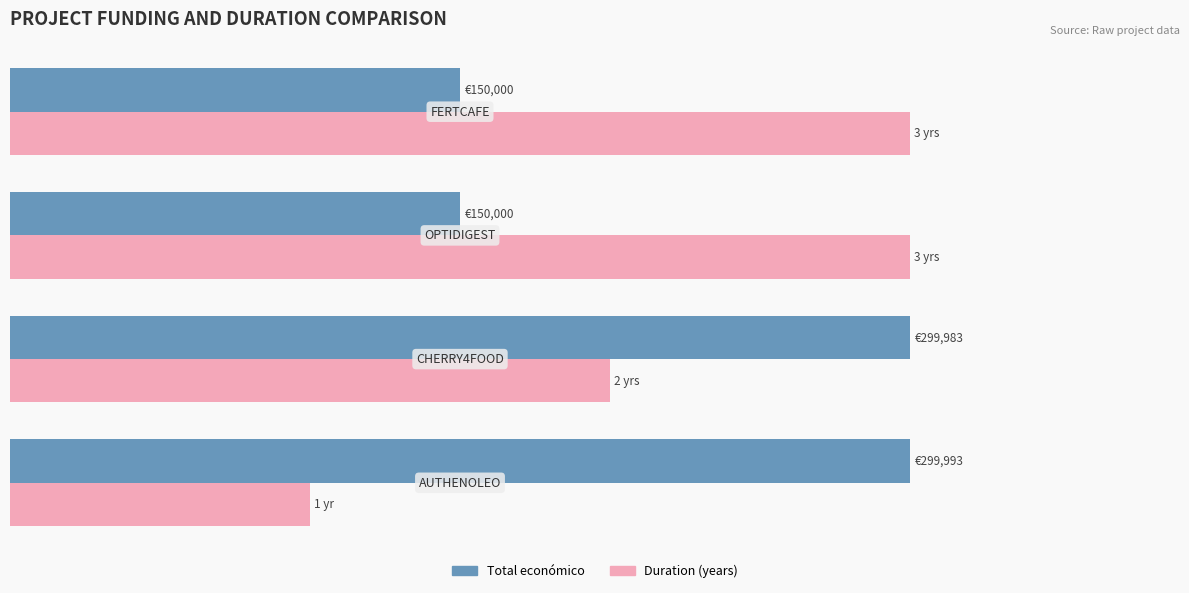

Count the number of data series in this chart.

2